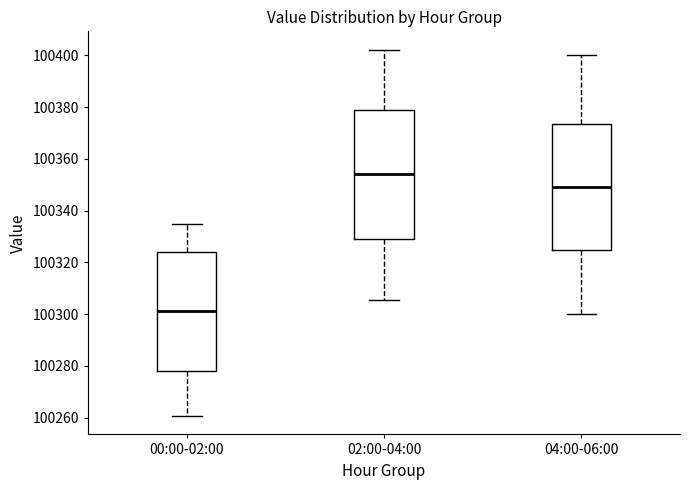

Reading left to right, read every box against the y-axis: the position of its median line, the range the box covers, and the ends of its whiskers. The values are not printed on the chart, so give them approximately, as read against the axis.

00:00-02:00: median 100302, box 100278 to 100324, whiskers 100260 to 100334
02:00-04:00: median 100354, box 100330 to 100378, whiskers 100306 to 100402
04:00-06:00: median 100350, box 100324 to 100374, whiskers 100300 to 100400